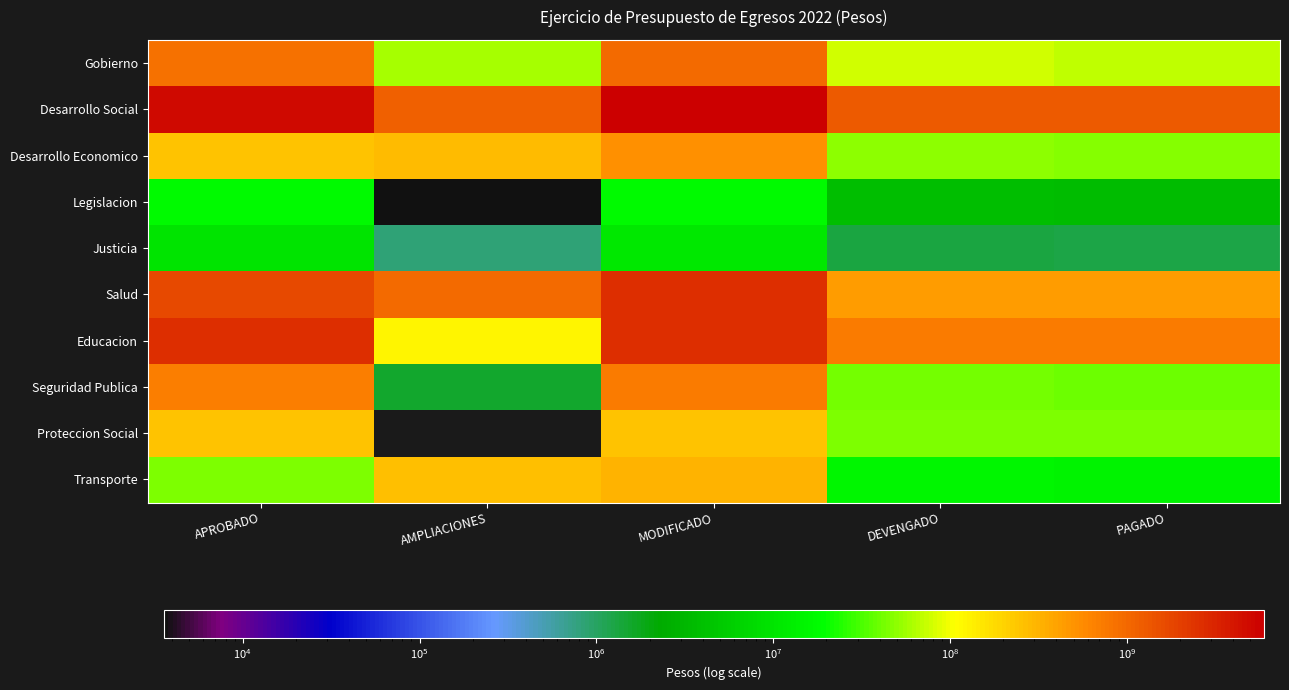

What is the difference between the highest and lowest values at DEVENGADO?

1277849892